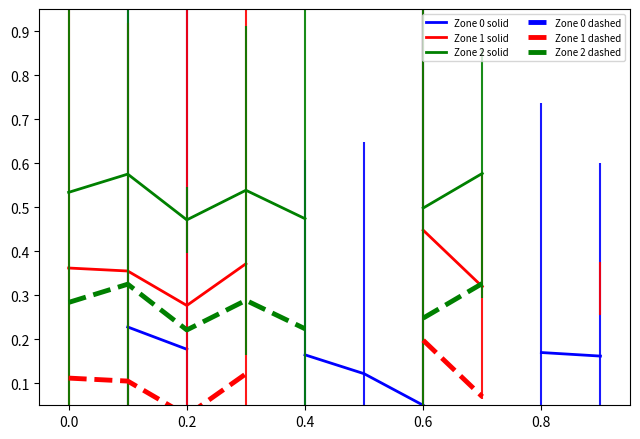

True or false: Zone 1 dashed and Zone 2 solid intersect in this chart.

False